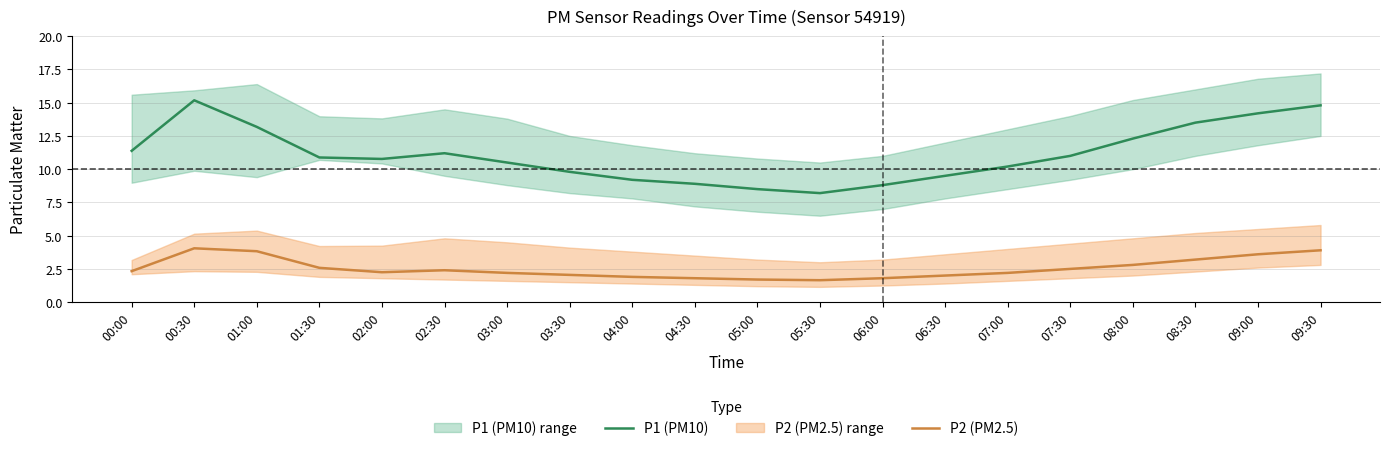

List the series in order of their peak value, highest first.

P1 (PM10), P2 (PM2.5)